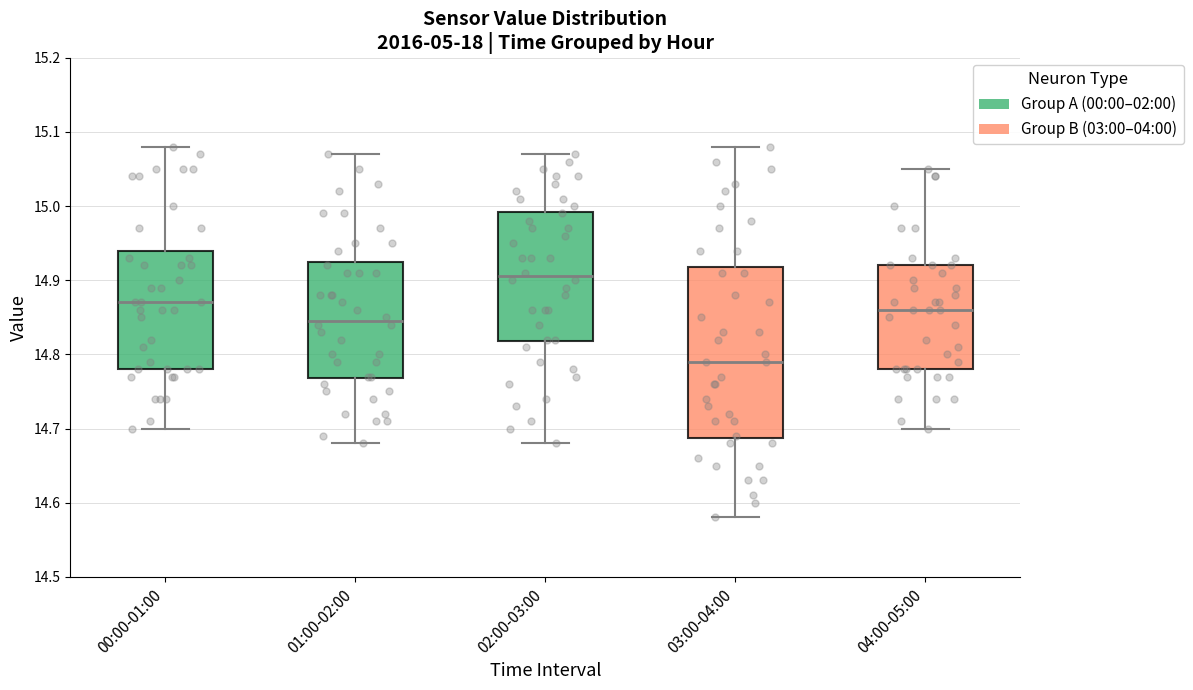

Reading left to right, read every box against the y-axis: the position of its median line, the range the box covers, and the ends of its whiskers. The values are not printed on the chart, so give them approximately, as read against the axis.

00:00-01:00: median 14.87, box 14.78 to 14.94, whiskers 14.70 to 15.08
01:00-02:00: median 14.85, box 14.77 to 14.93, whiskers 14.68 to 15.07
02:00-03:00: median 14.91, box 14.82 to 14.99, whiskers 14.68 to 15.07
03:00-04:00: median 14.79, box 14.69 to 14.92, whiskers 14.58 to 15.08
04:00-05:00: median 14.86, box 14.78 to 14.92, whiskers 14.70 to 15.05